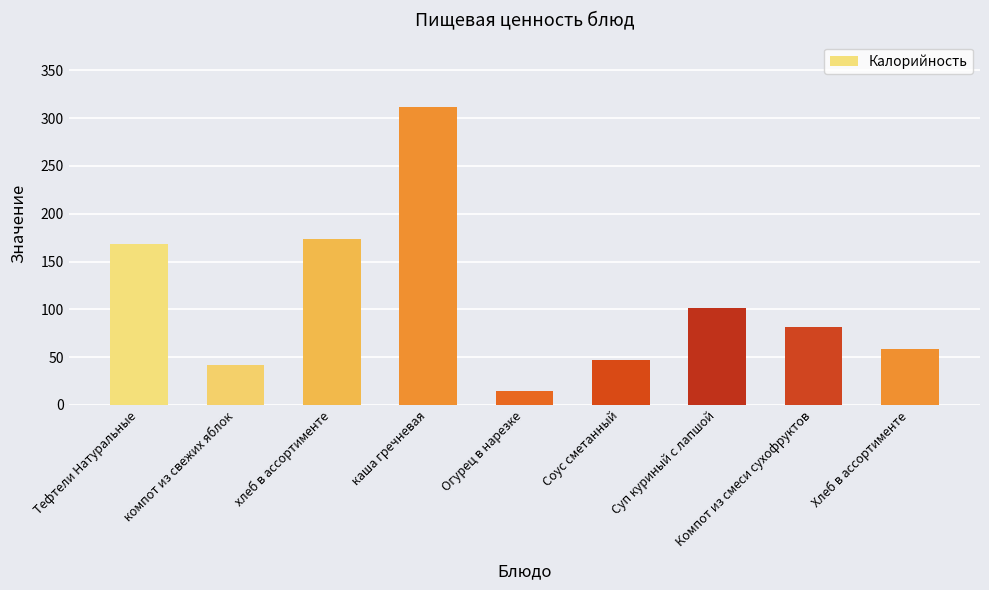

How many data points are less than 81?

4